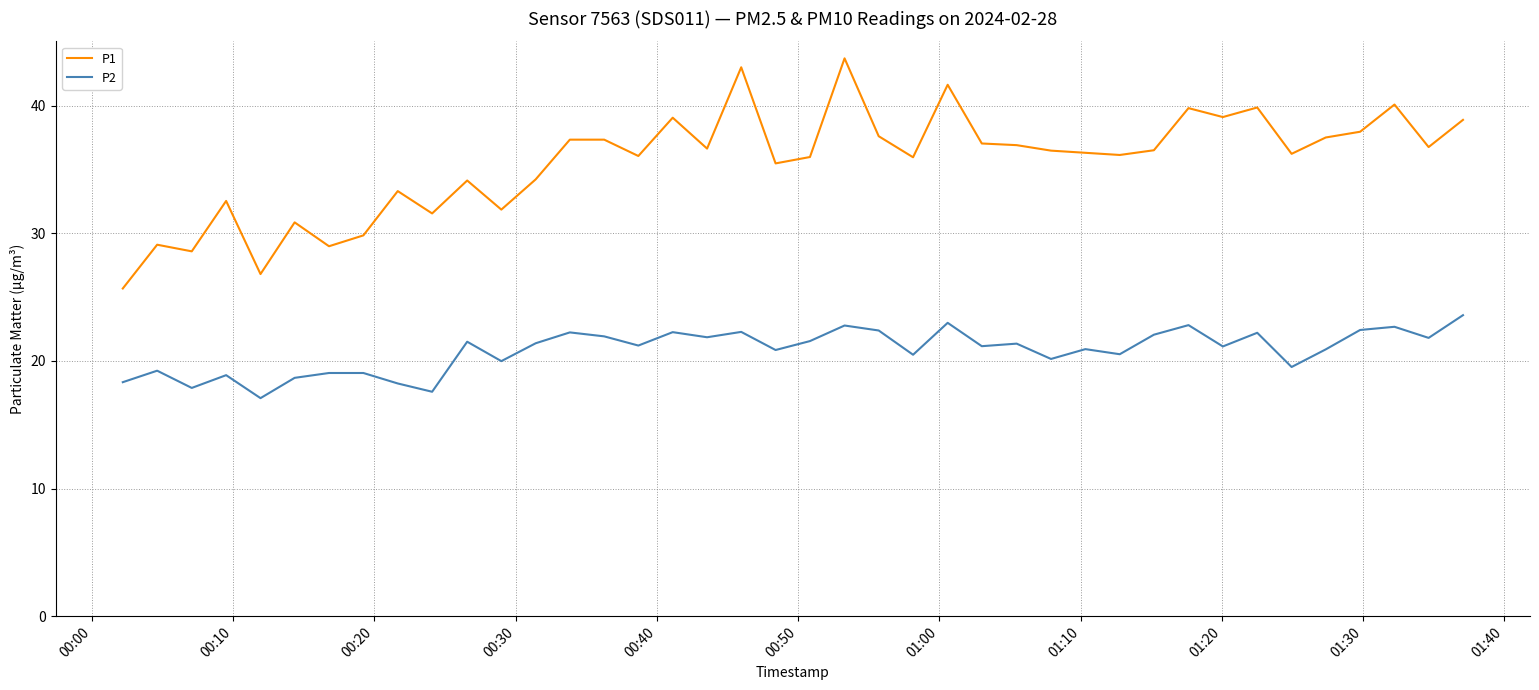

Rank the series by their maximum value, from lowest to highest.

P2, P1